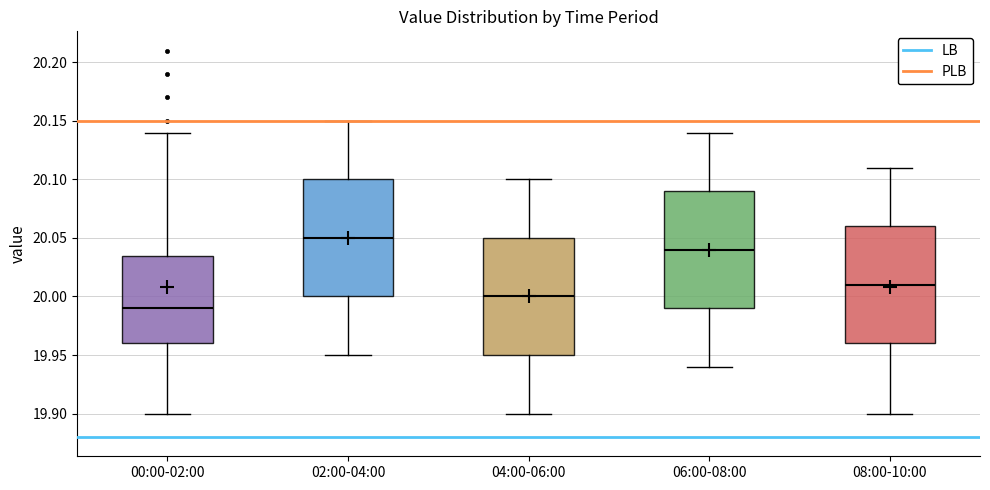

Which box has the highest median line?

02:00-04:00